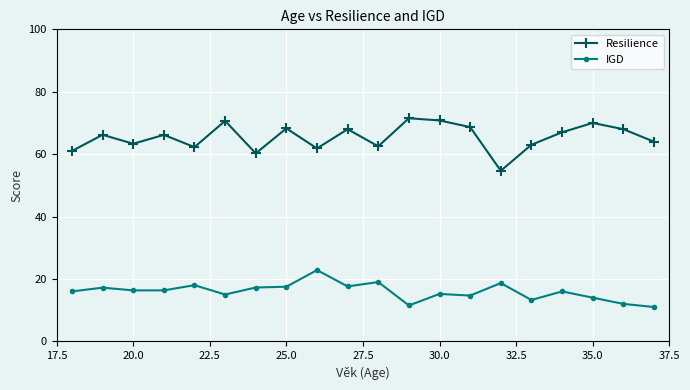

What is the sum of all IGD values?

319.3